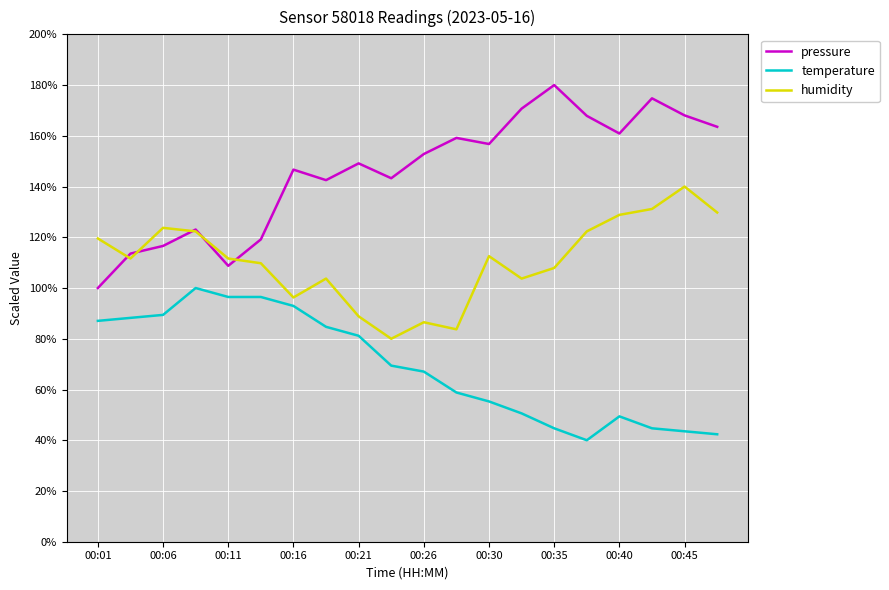

True or false: temperature and pressure cross at least once.

False